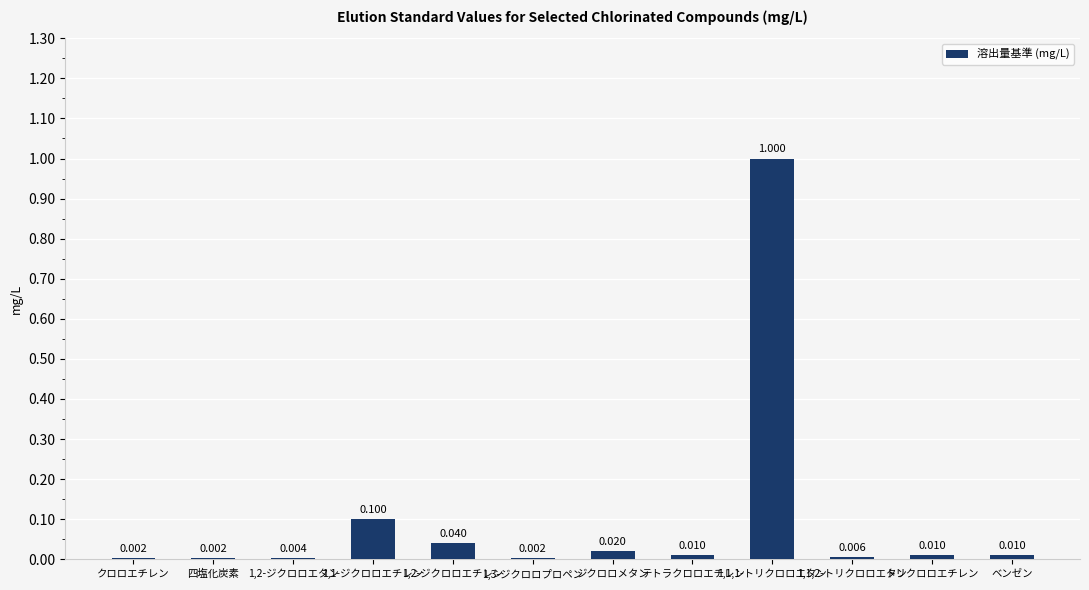

Count the number of data series in this chart.

1